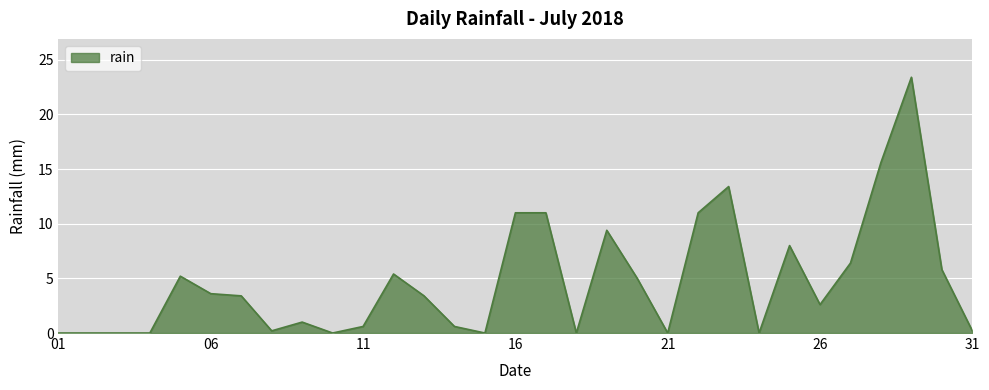

What is the difference between the maximum and minimum values?

23.4